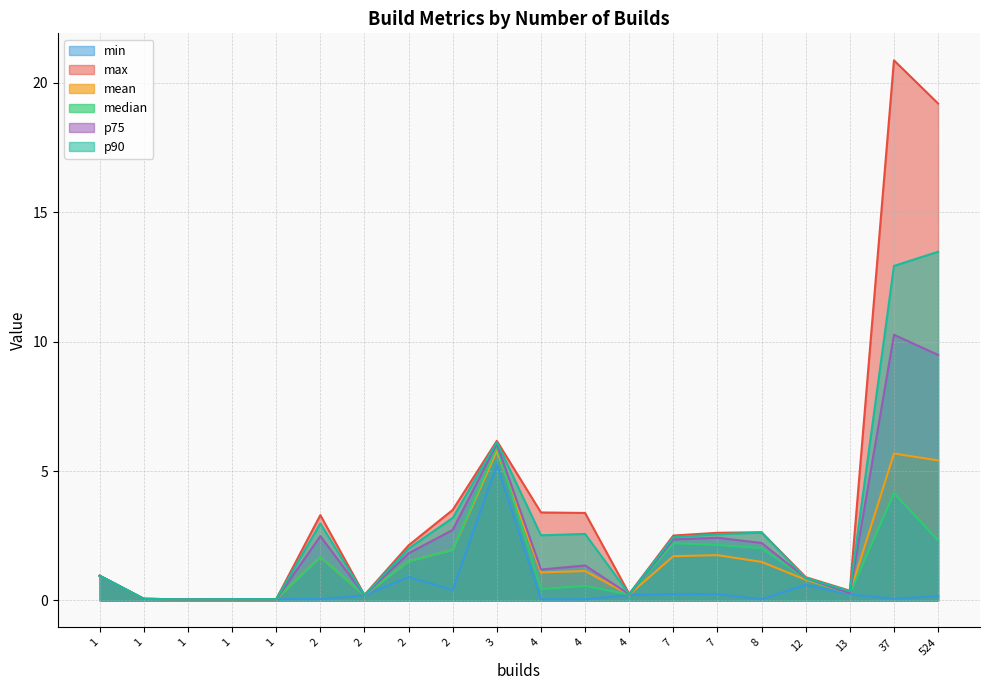

Does the chart have visible grid lines?

Yes